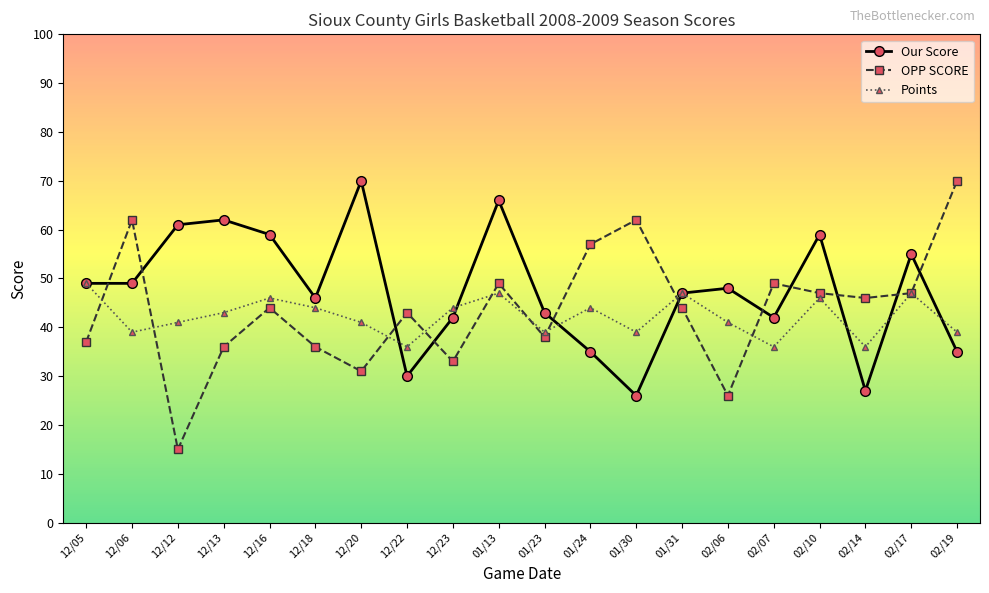

Where do OPP SCORE and Our Score first cross each other?

12/05 and 12/06